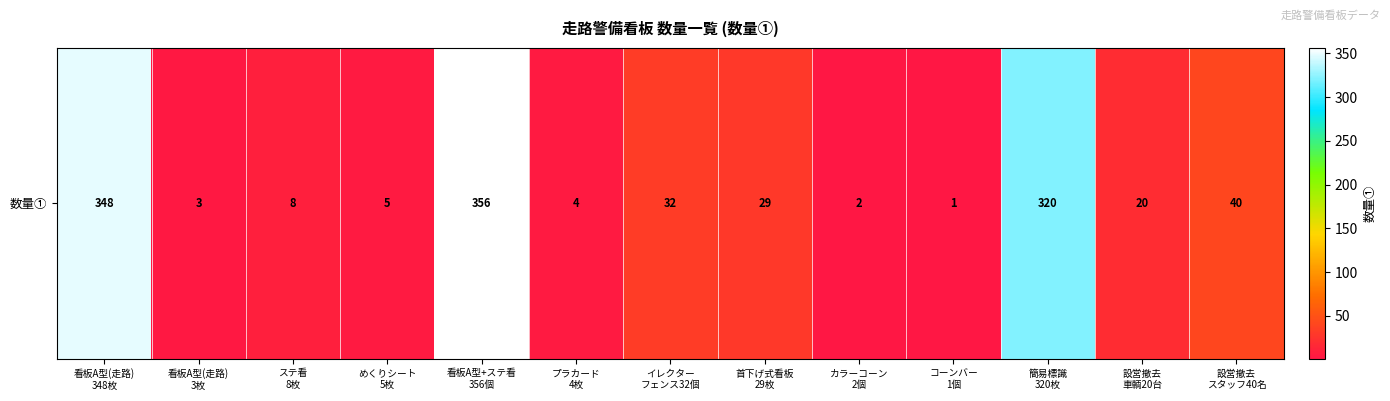

The value at イレクター
フェンス32個 is 12. True or false?

False